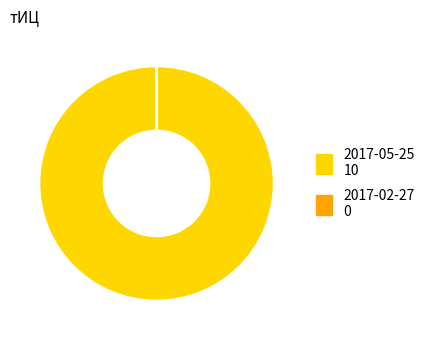

Which slice is the largest?

2017-05-25